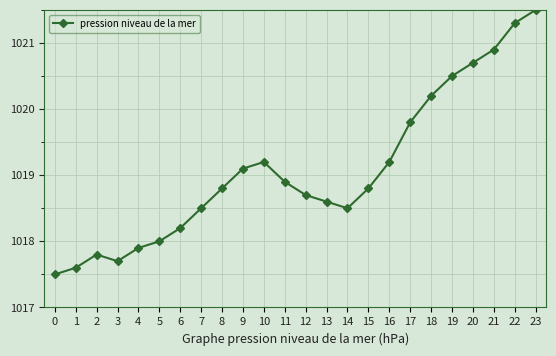

What value does the data have at 1?

1017.6